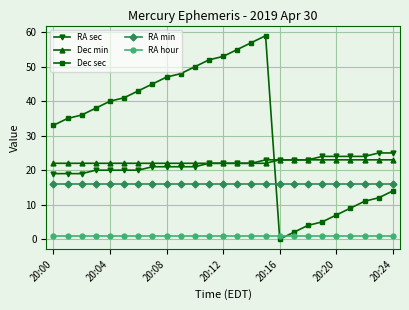

Does the chart have visible grid lines?

Yes